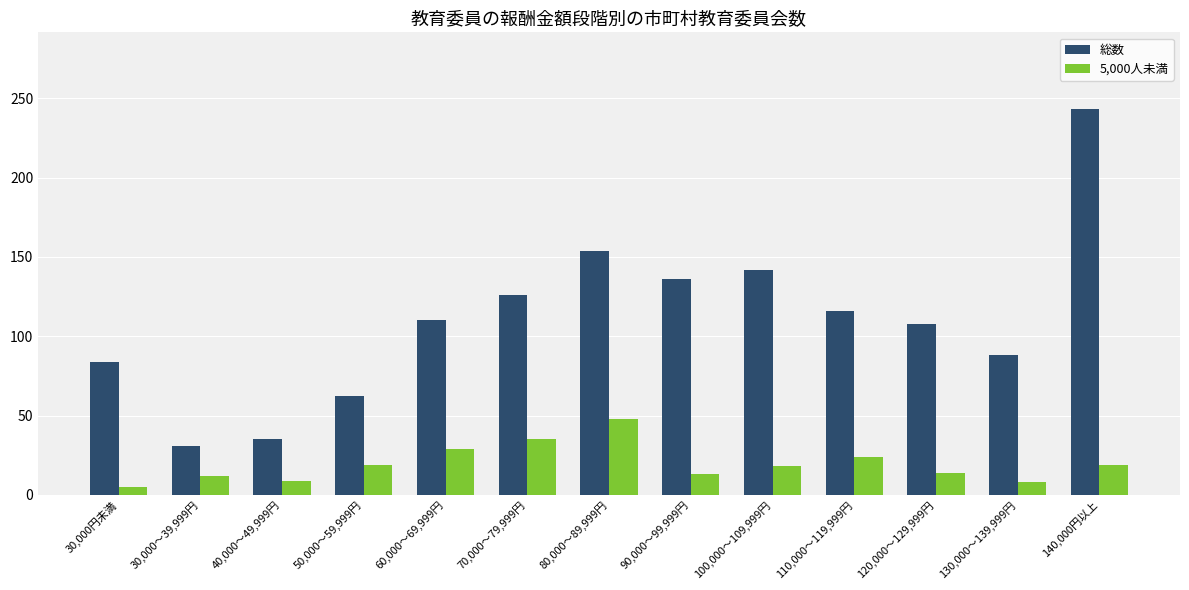

What is the minimum value for 5,000人未満?

5